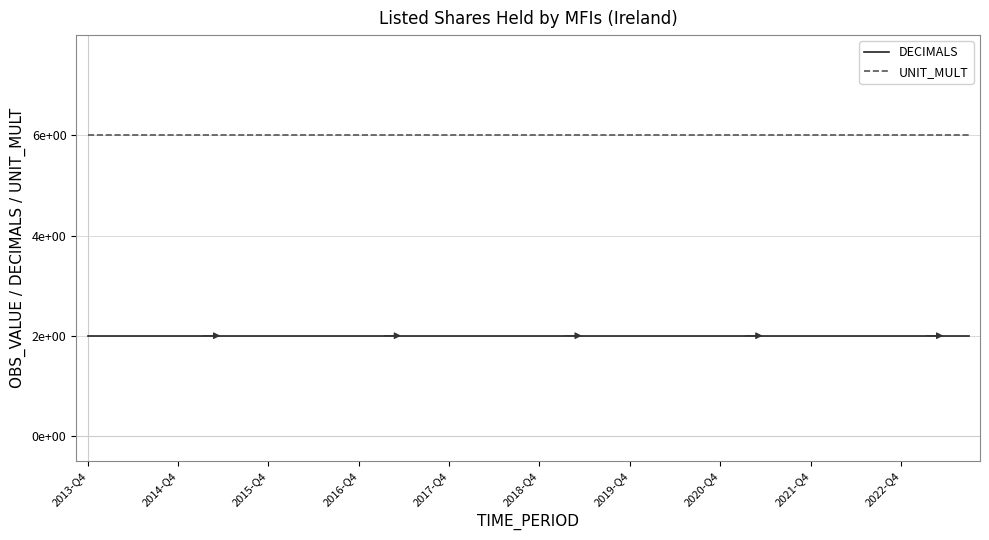

At which category is the sum across all series the highest?

2013-Q4